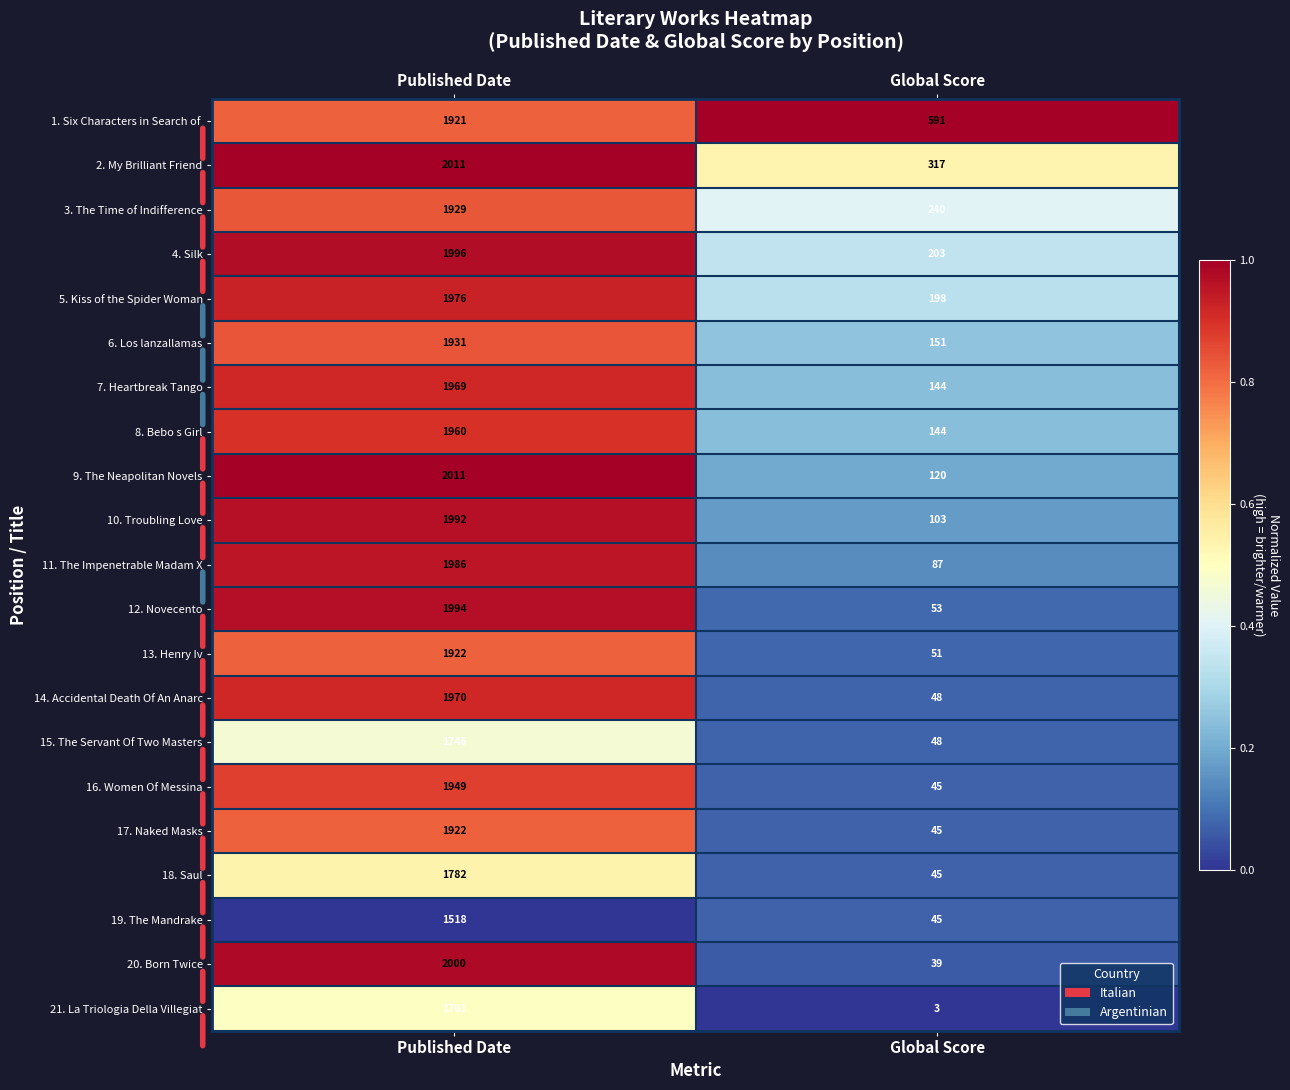

The 16. Women Of Messina series shows 76 at Global Score. True or false?

False